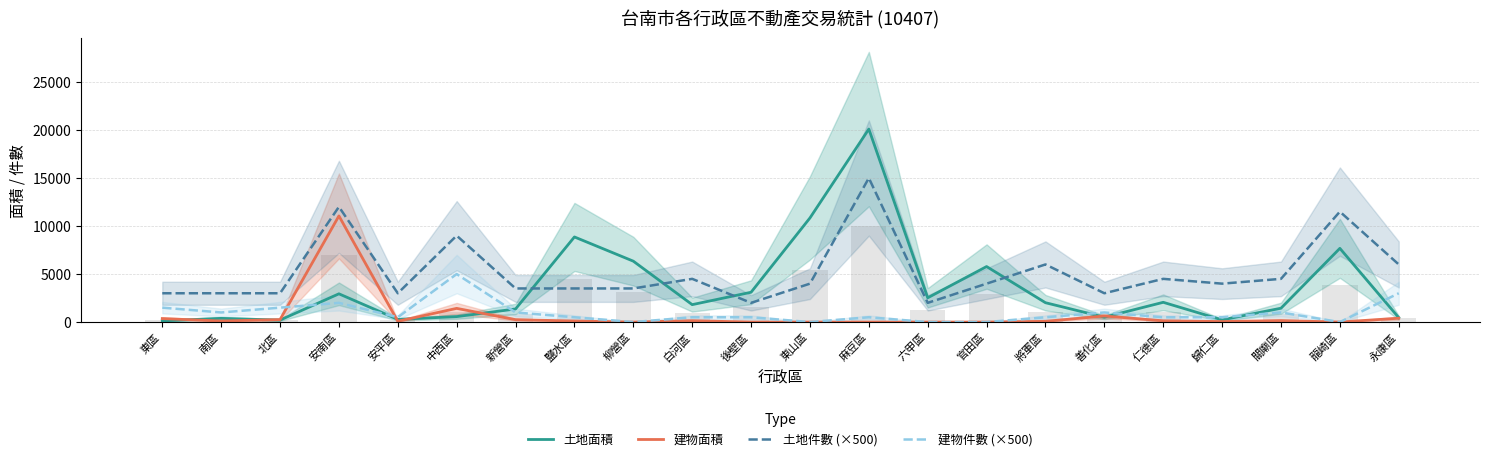

Reading left to right, list all the values displayed in this chart.

土地面積: 123.9	384.3	205.2	2942.5	277.0	568.4	1362.8	8863.5	6341.8	1813.9	3104.5	10843.2	20098.3	2525.9	5780.8	2015.5	505.2	2057.4	225.2	1442.4	7676.5	460.0
建物面積: 364.3	110.5	257.0	11052.8	83.8	1425.7	249.2	108.0	0.0	140.3	0.0	0.0	0.0	0.0	0.0	76.0	631.4	128.9	53.3	154.3	0.0	401.4
土地件數 (×500): 3000.0	3000.0	3000.0	12000.0	3000.0	9000.0	3500.0	3500.0	3500.0	4500.0	2000.0	4000.0	15000.0	2000.0	4000.0	6000.0	3000.0	4500.0	4000.0	4500.0	11500.0	6000.0
建物件數 (×500): 1500.0	1000.0	1500.0	2000.0	500.0	5000.0	1000.0	500.0	0.0	500.0	500.0	0.0	500.0	0.0	0.0	500.0	1000.0	500.0	500.0	1000.0	0.0	3000.0